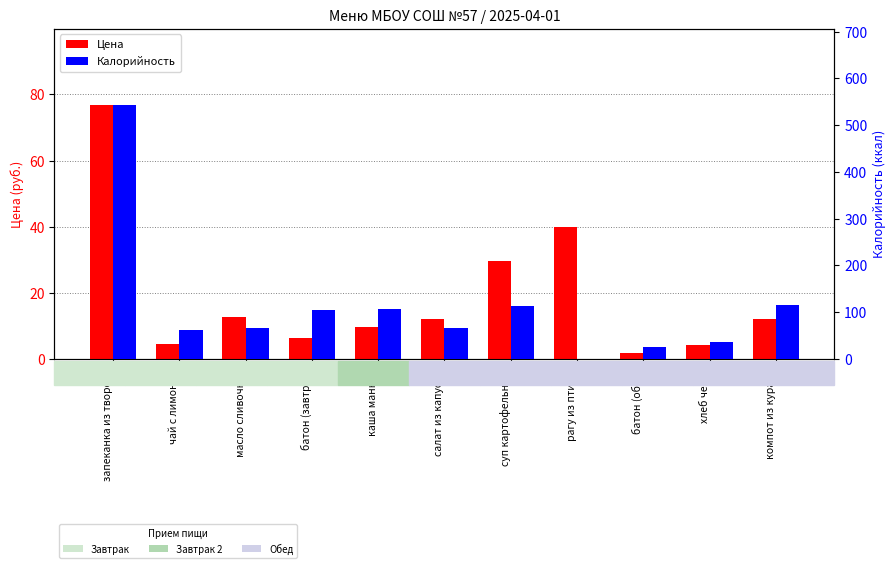

Which series has the widest spread of values?

Калорийность